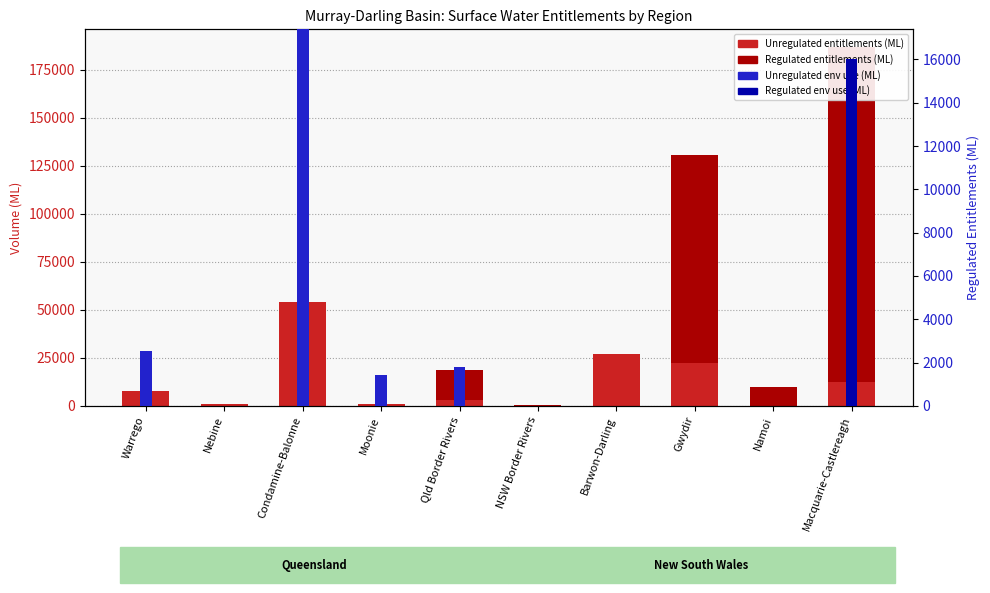

Rank the categories by Regulated env use (ML) value from highest to lowest.

Macquarie-Castlereagh, Warrego, Nebine, Condamine-Balonne, Moonie, Qld Border Rivers, NSW Border Rivers, Barwon-Darling, Gwydir, Namoi